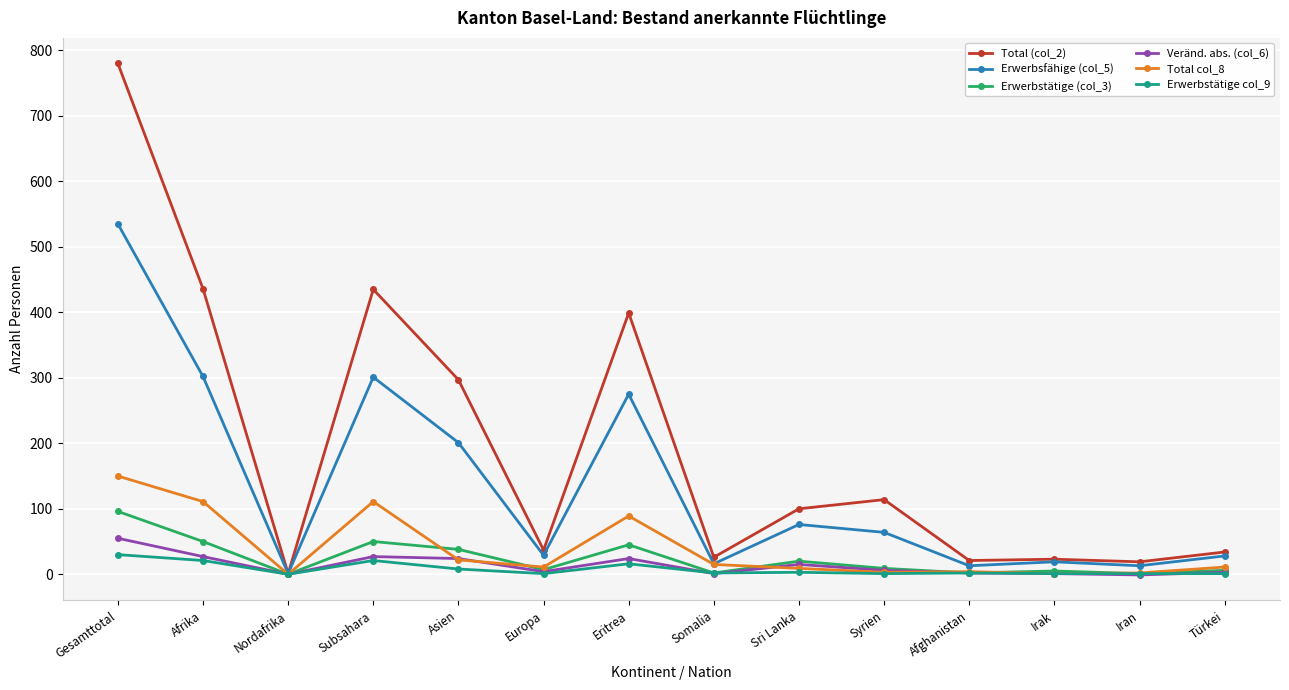

The value of Total col_8 at Gesamttotal is 150. True or false?

True